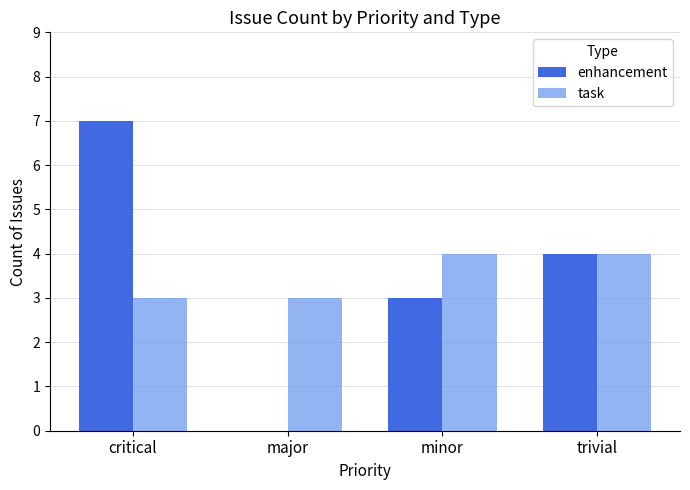

What is the total value across all series at trivial?

8